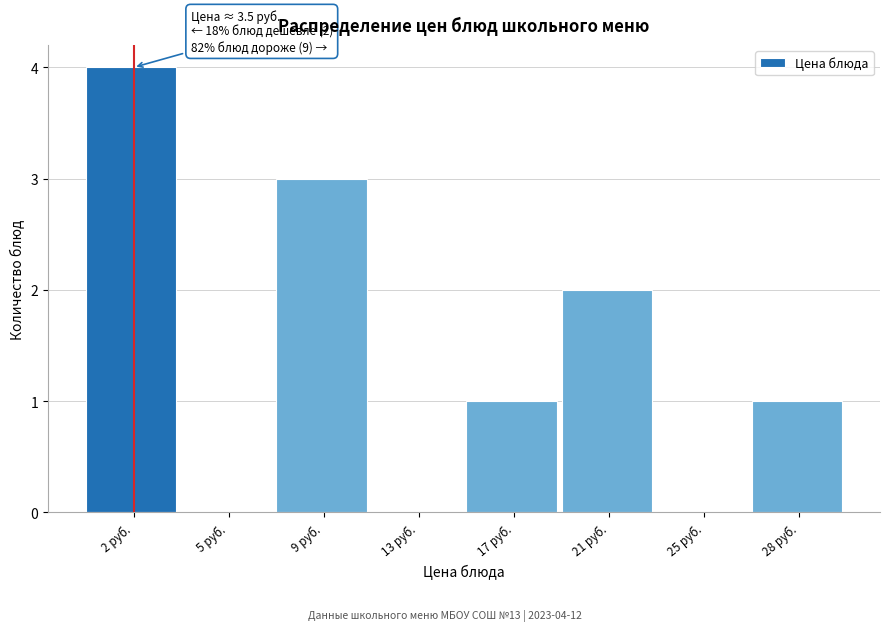

Reading right to left, what are all the values shown in this chart?

28 руб.=1	25 руб.=0	21 руб.=2	17 руб.=1	13 руб.=0	9 руб.=3	5 руб.=0	2 руб.=4